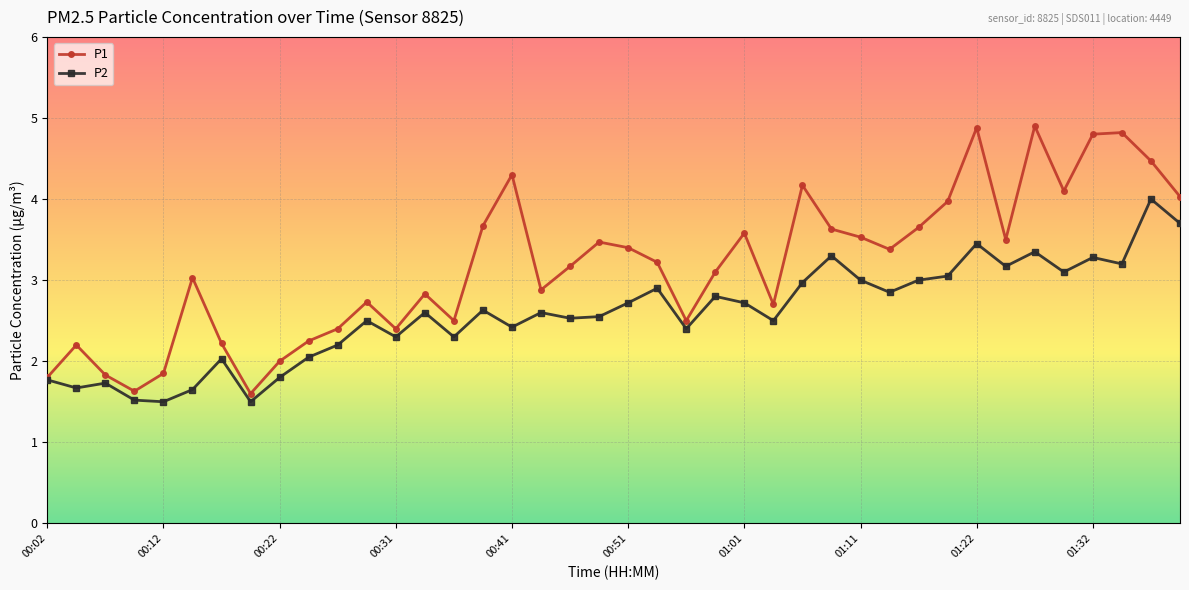

Does the chart display data point markers on the line(s)?

Yes